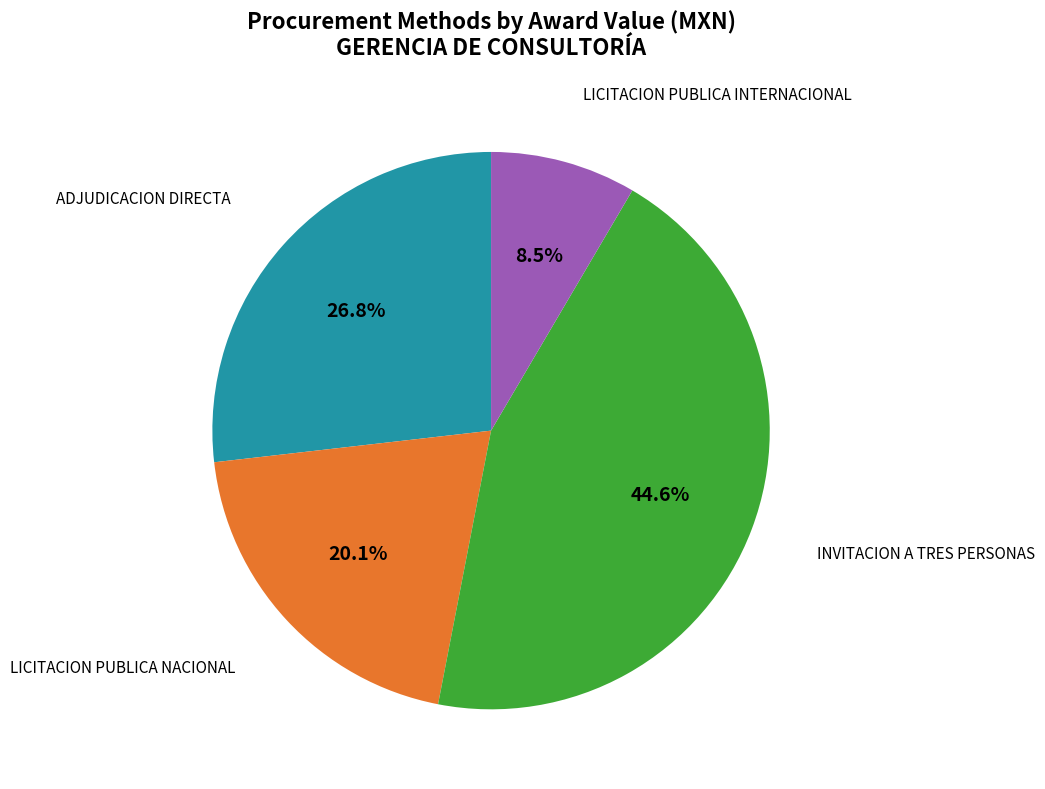

To the nearest percent, what is the combined percentage of LICITACION PUBLICA NACIONAL and ADJUDICACION DIRECTA?

47%